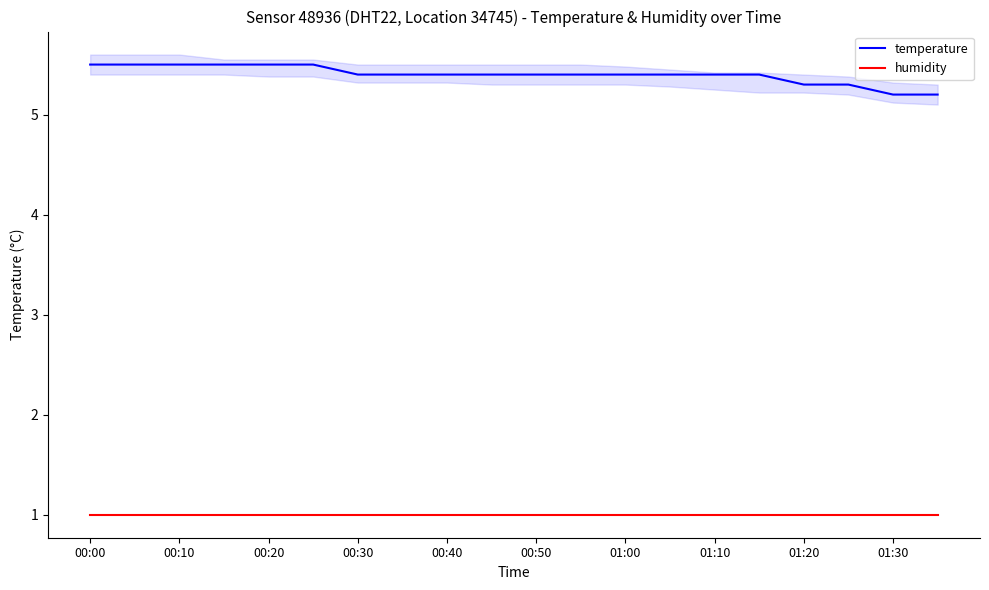

Does the chart display data point markers on the line(s)?

No